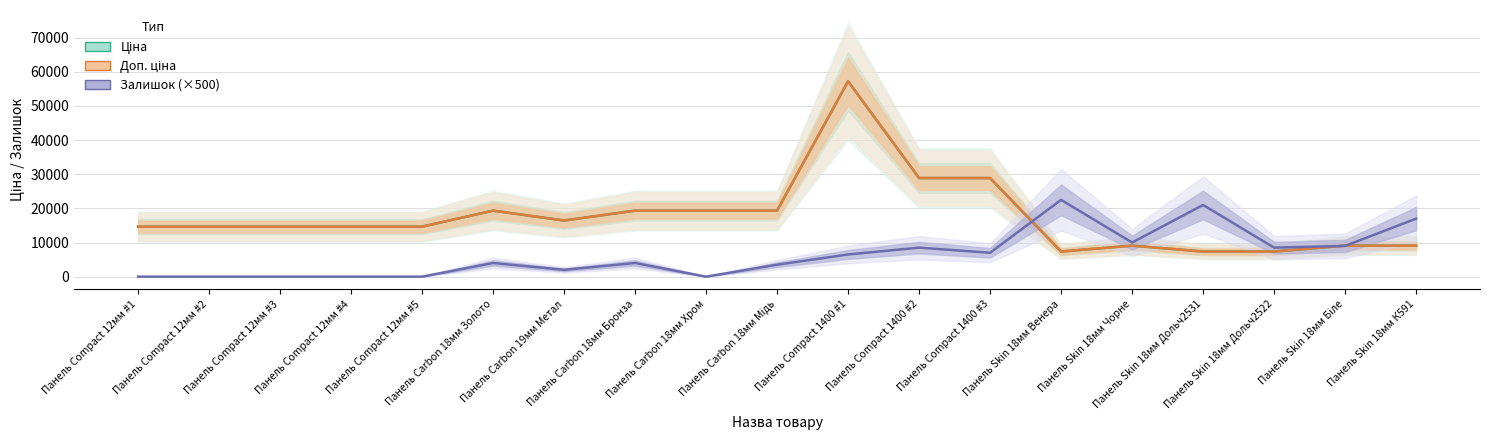

In Доп. ціна, how many points are higher than both neighbors (excluding endpoints)?

3